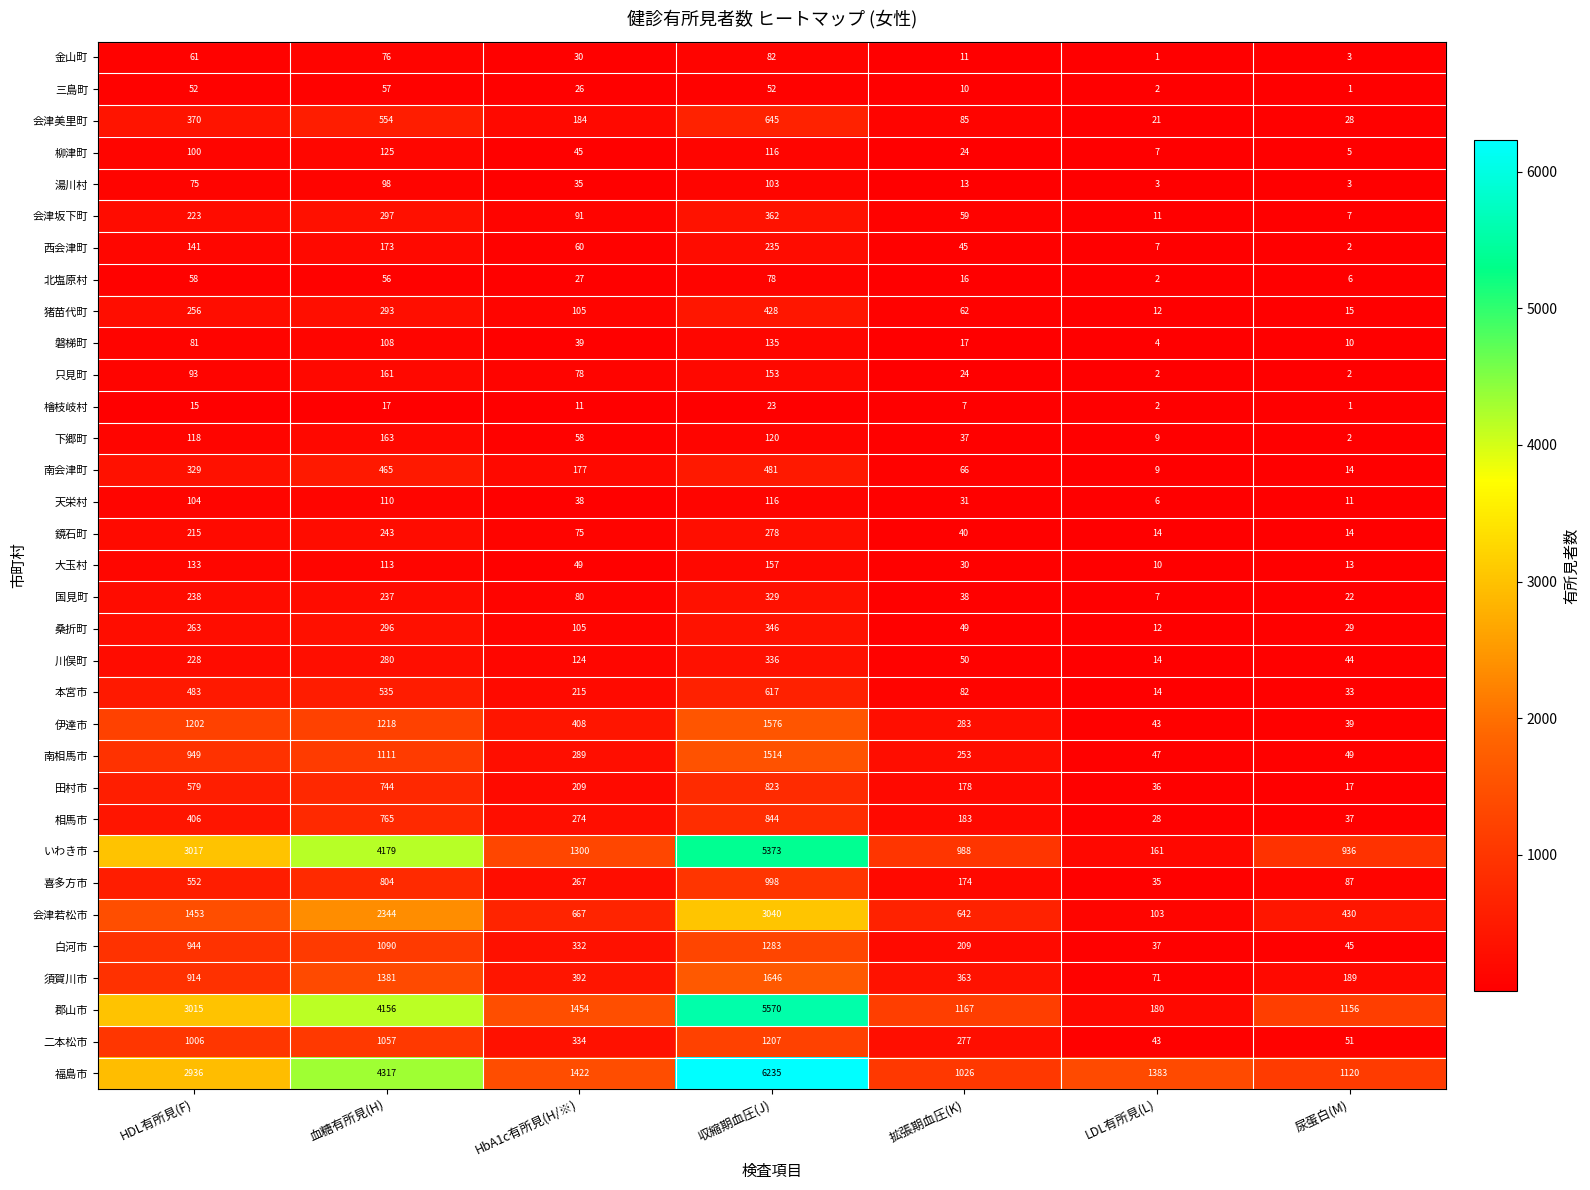

Which series has the largest total across all categories?

福島市